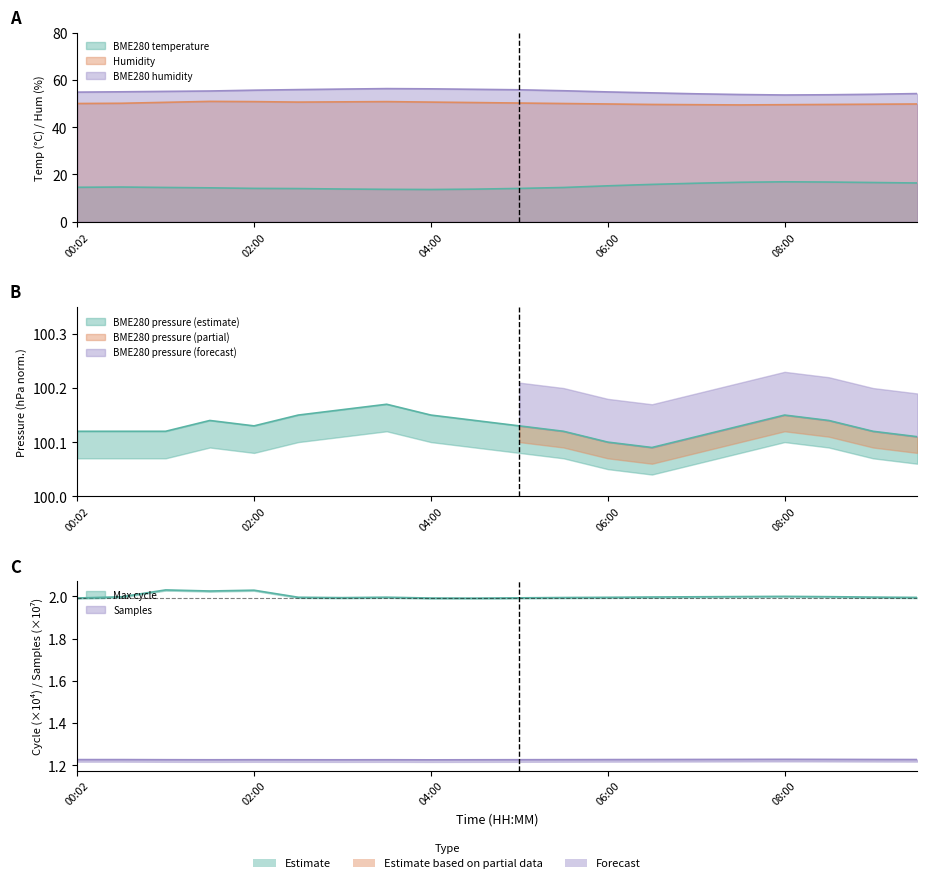

True or false: BME280_temperature and BME280_humidity intersect in this chart.

False